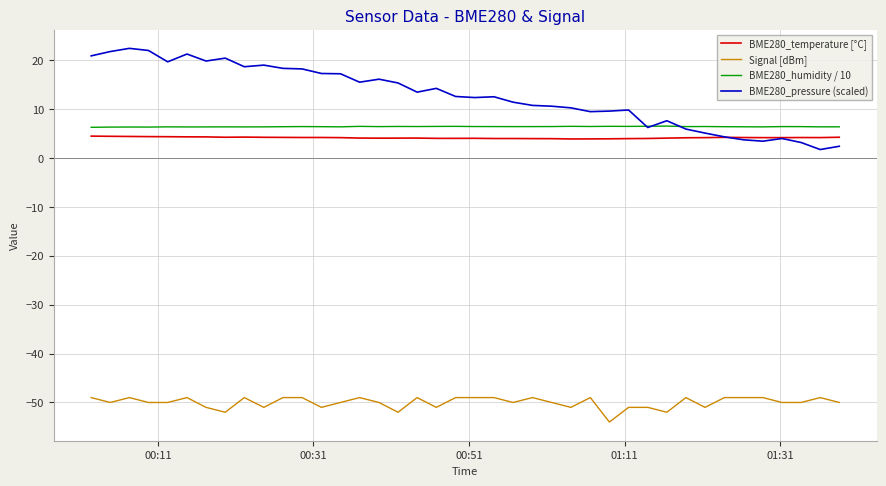

Which series has the largest total across all categories?

BME280_pressure (scaled)